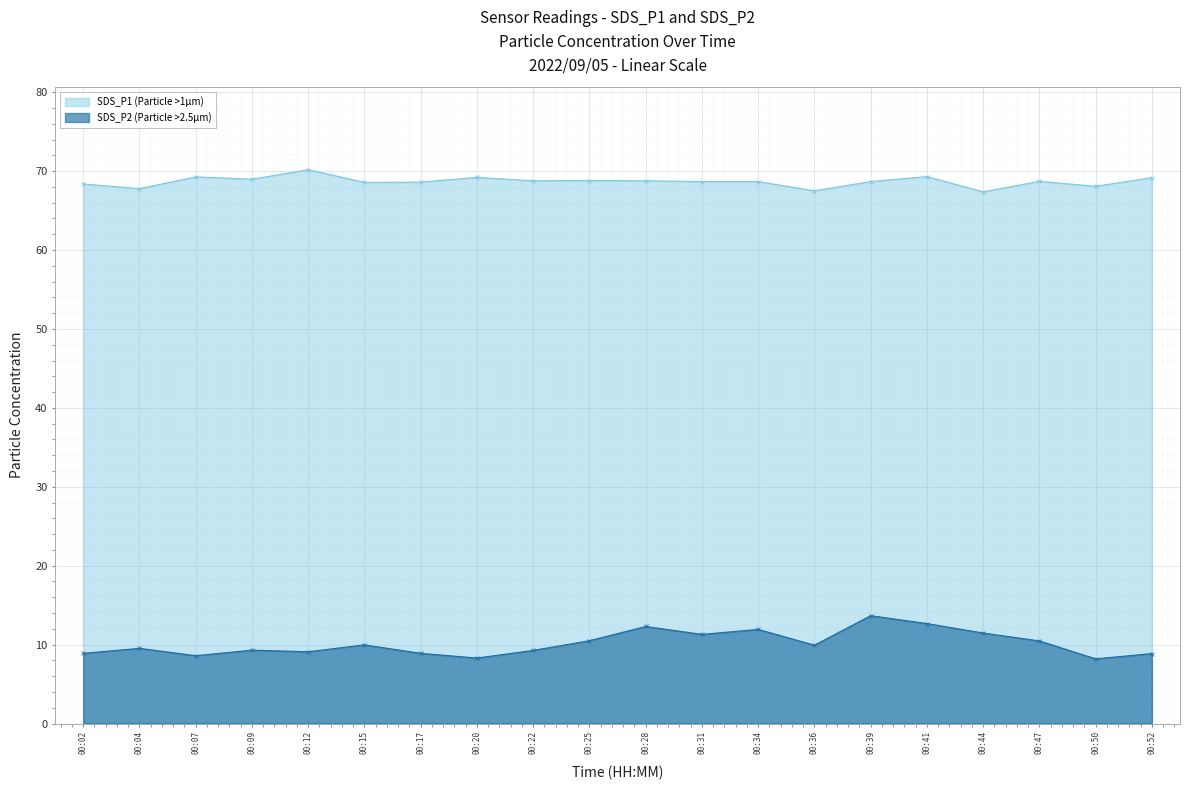

Reading right to left, extract all data points from this chart.

SDS_P1 (Particle >1µm): 00:52=69.2	00:50=68.1	00:47=68.7	00:44=67.4	00:41=69.3	00:39=68.7	00:36=67.5	00:34=68.7	00:31=68.7	00:28=68.8	00:25=68.8	00:22=68.8	00:20=69.2	00:17=68.6	00:15=68.6	00:12=70.2	00:09=69.0	00:07=69.3	00:04=67.8	00:02=68.4
SDS_P2 (Particle >2.5µm): 00:52=8.9	00:50=8.2	00:47=10.5	00:44=11.5	00:41=12.7	00:39=13.7	00:36=9.9	00:34=11.9	00:31=11.3	00:28=12.3	00:25=10.5	00:22=9.3	00:20=8.3	00:17=8.9	00:15=10.0	00:12=9.1	00:09=9.3	00:07=8.6	00:04=9.5	00:02=8.9